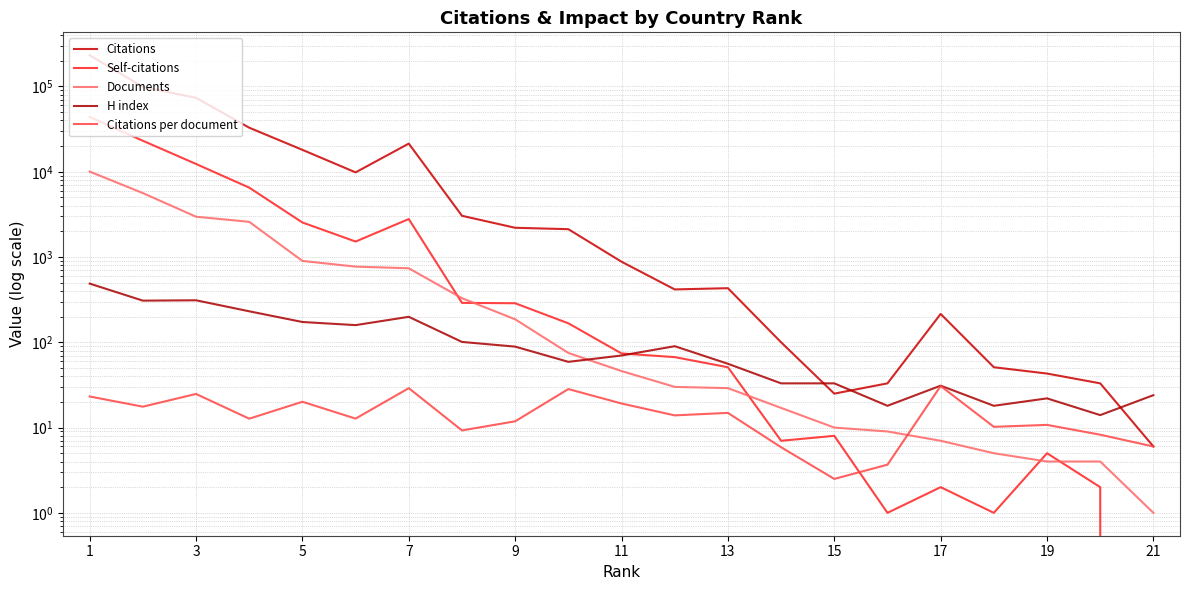

Is this an area chart (filled region under the line)?

No